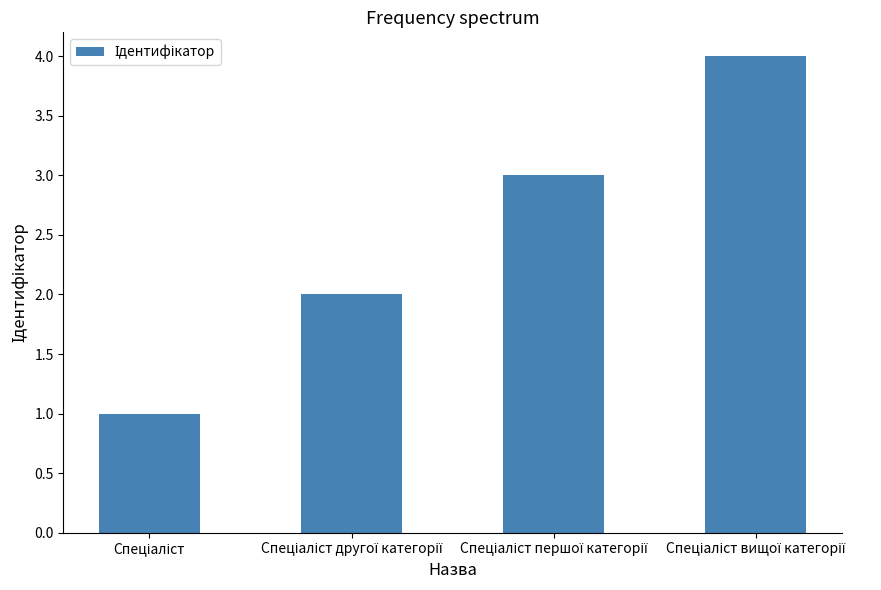

What is the greatest value displayed?

4